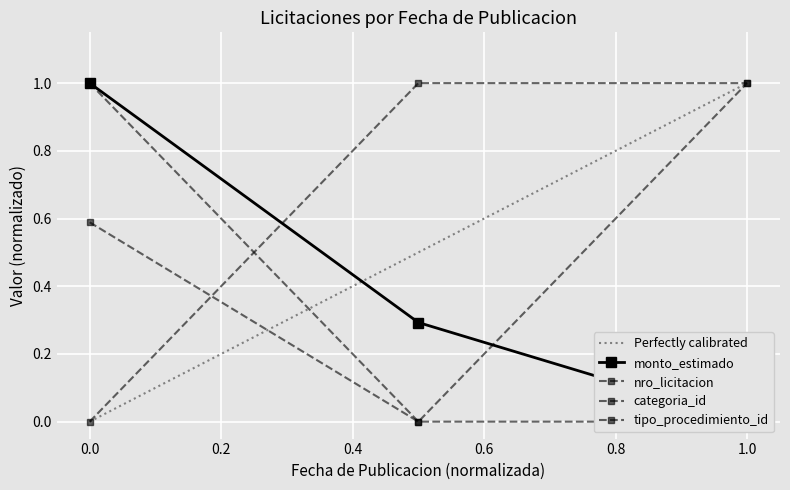

What is the average value of the nro_licitacion series?

0.5